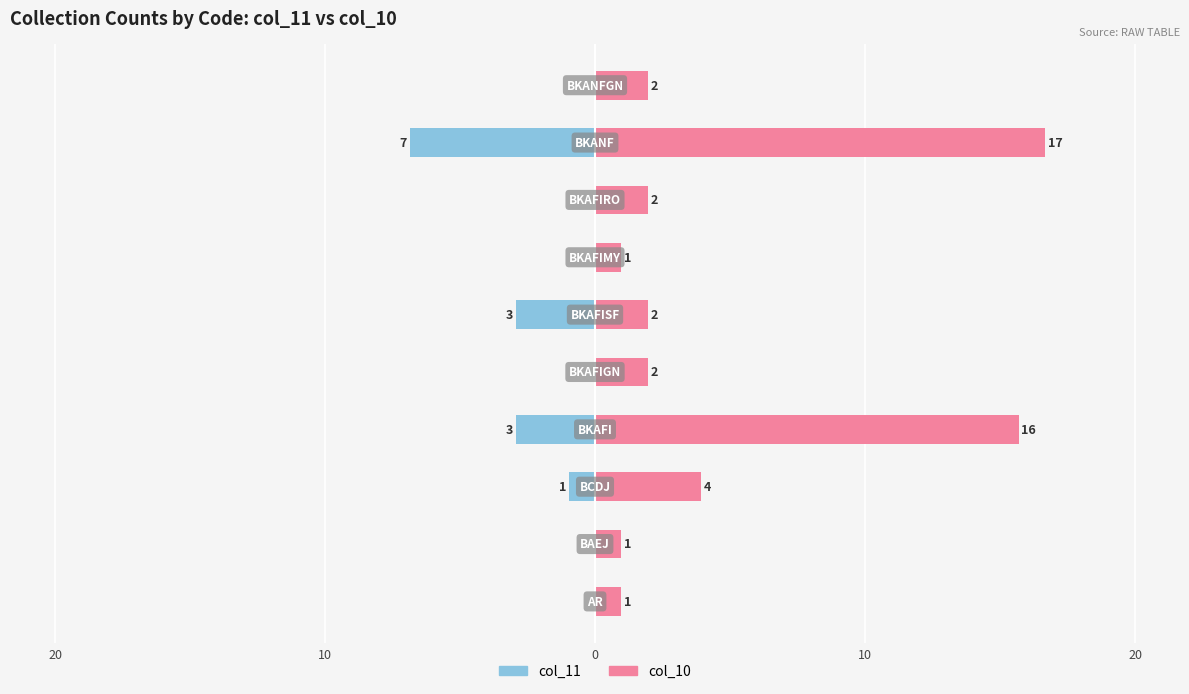

Reading left to right, extract all data points from this chart.

col_11: 0	0	-1	-3	0	-3	0	0	-7	0
col_10: 1	1	4	16	2	2	1	2	17	2